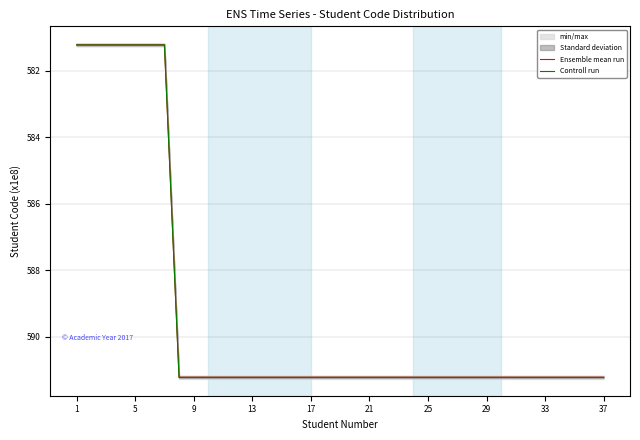

How many data points in Controll run are less than 591?

7